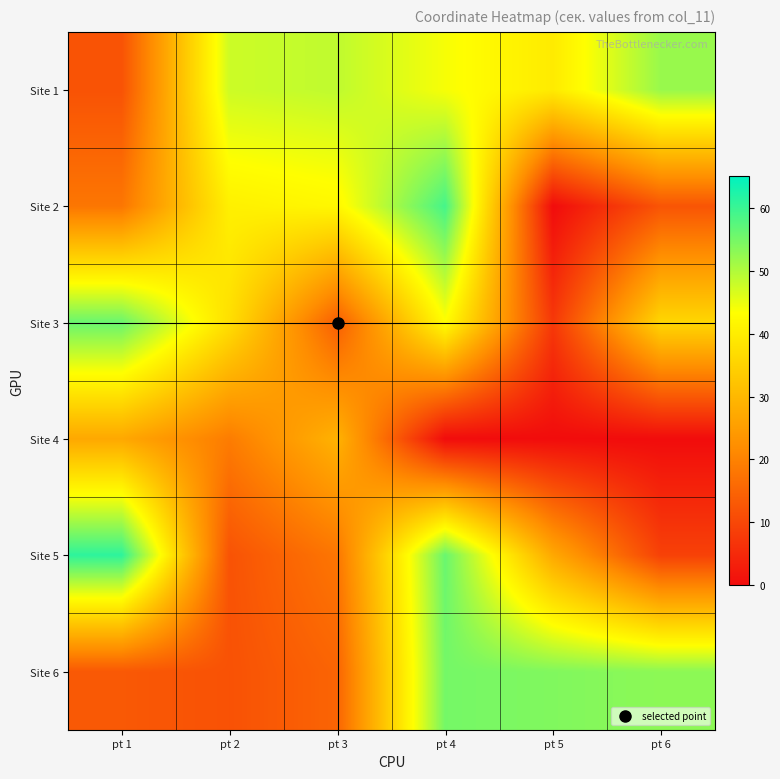

Which label corresponds to the smallest value in the chart?

pt 5